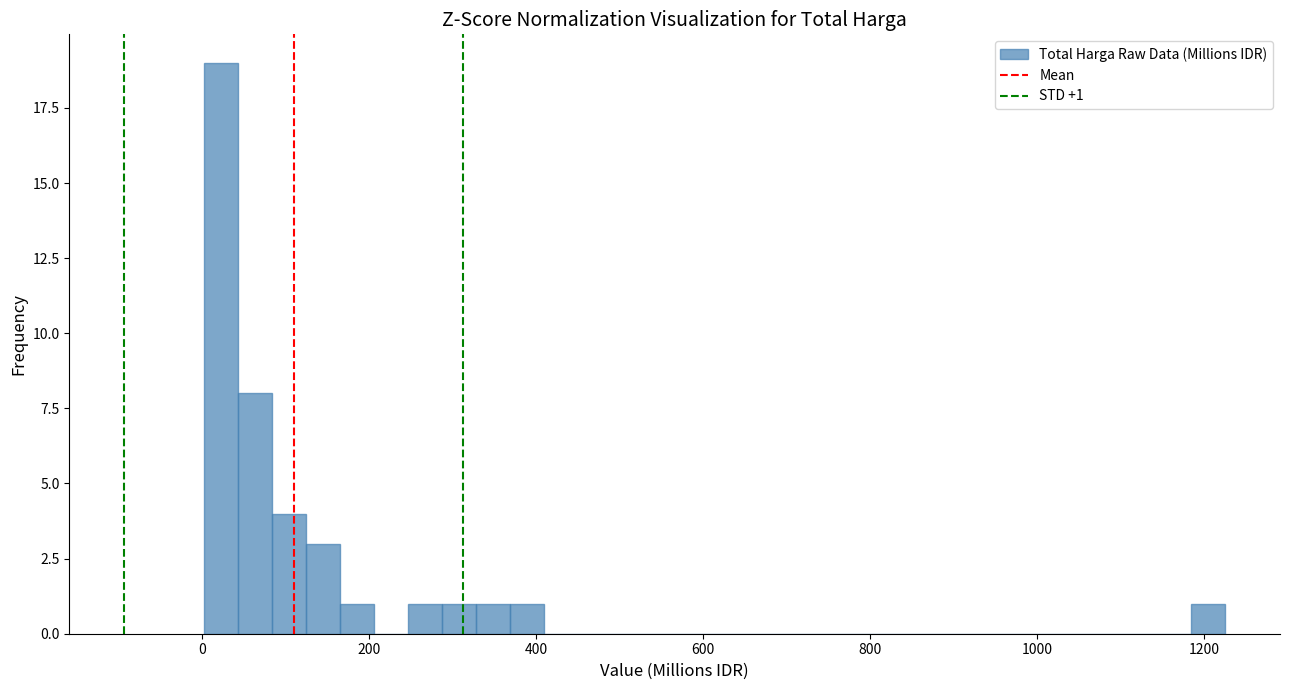

Around what value on the x-axis is the tallest bar? Give the approximate position of its centre, as read against the axis.

20